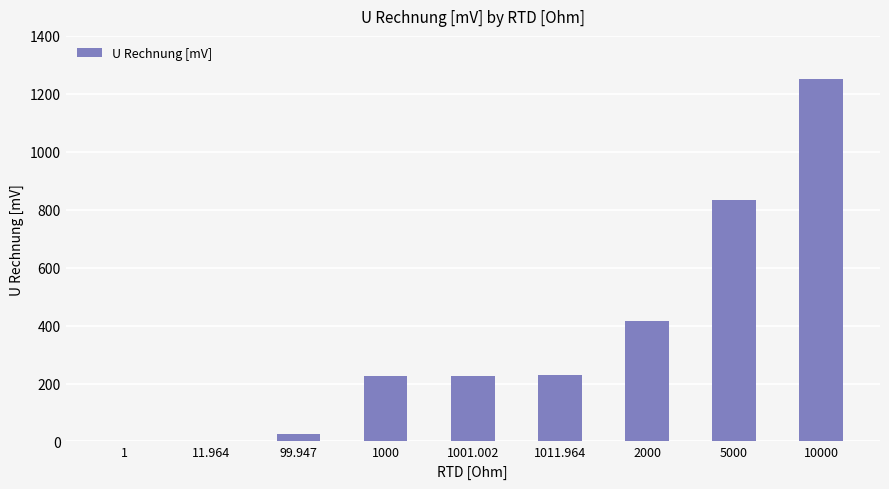

Where does the data first go above 227?

1000